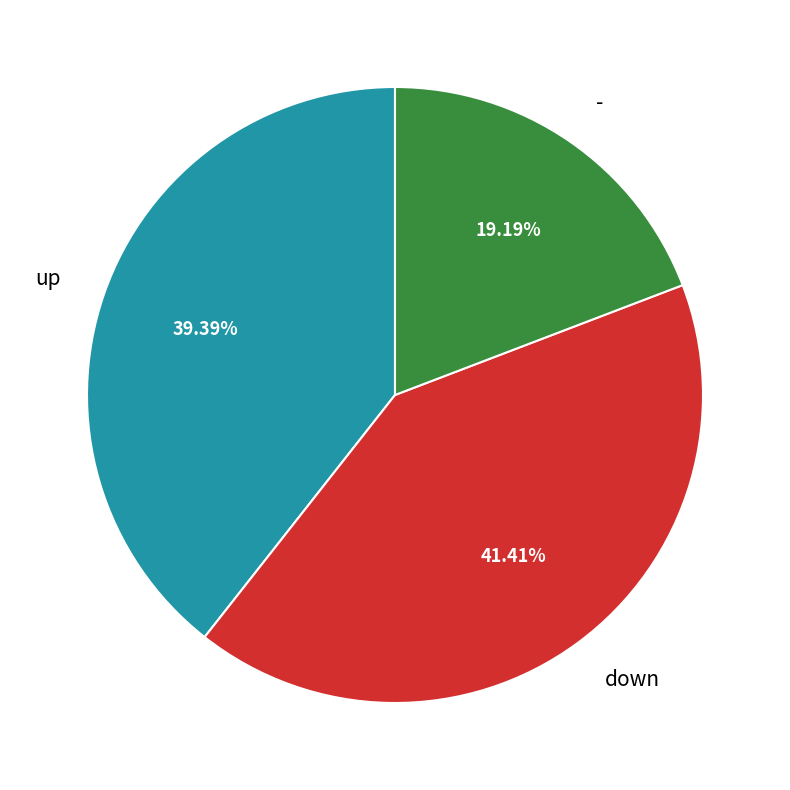

Does any single category account for the majority?

No